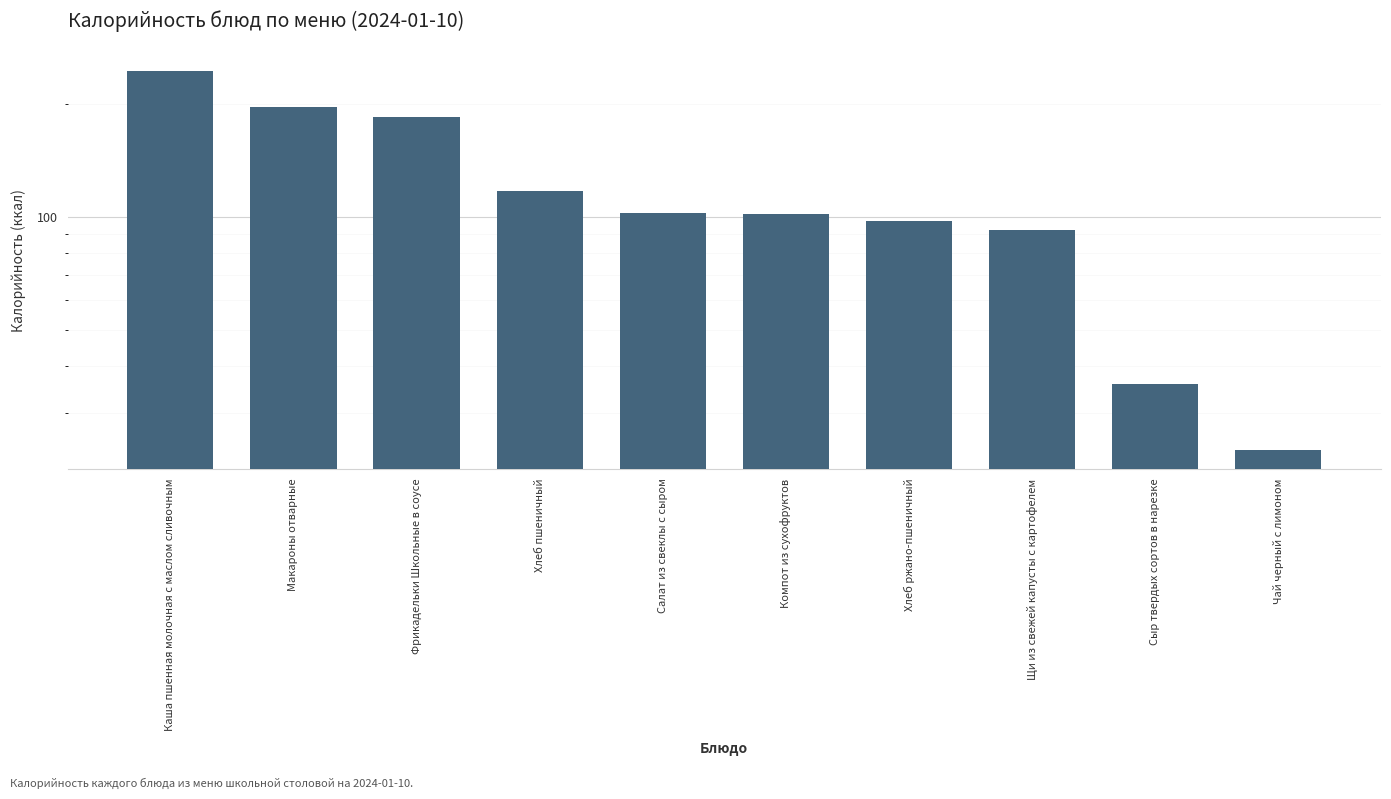

How many data points are less than 102?

4